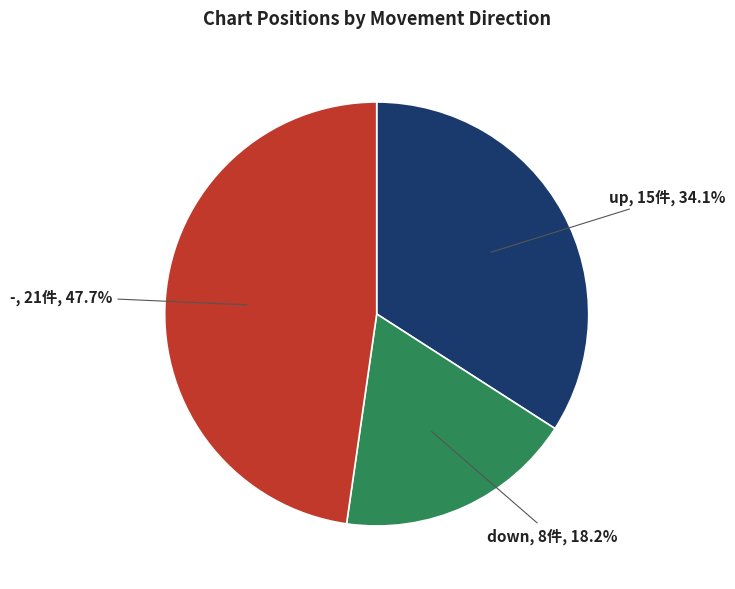

Is there any slice that represents more than half of the pie?

No